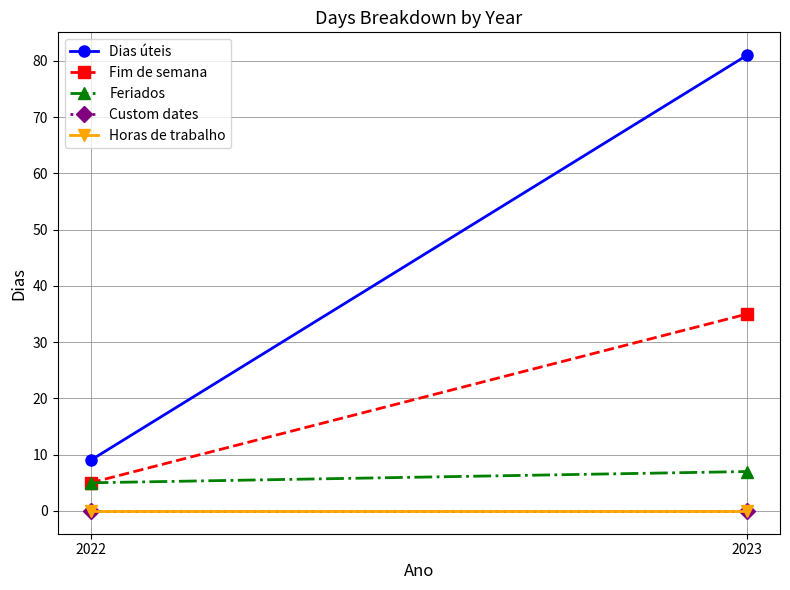

What is the difference between the highest and lowest values at 2023?

81